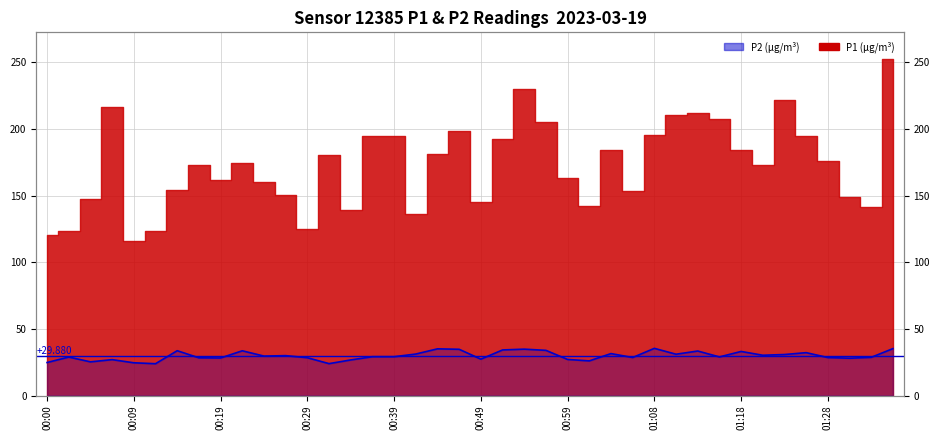

What is the sum of the values at 01:28 and 18?

68.6